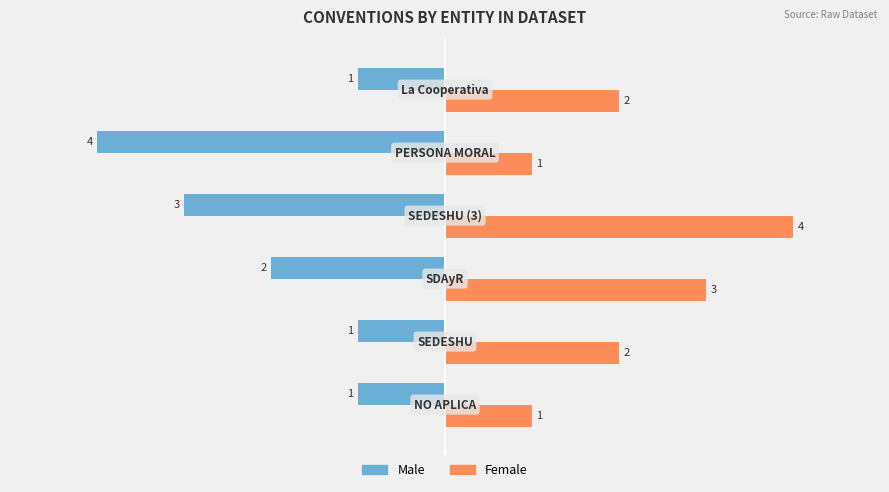

What is the sum of all Male values?

-12